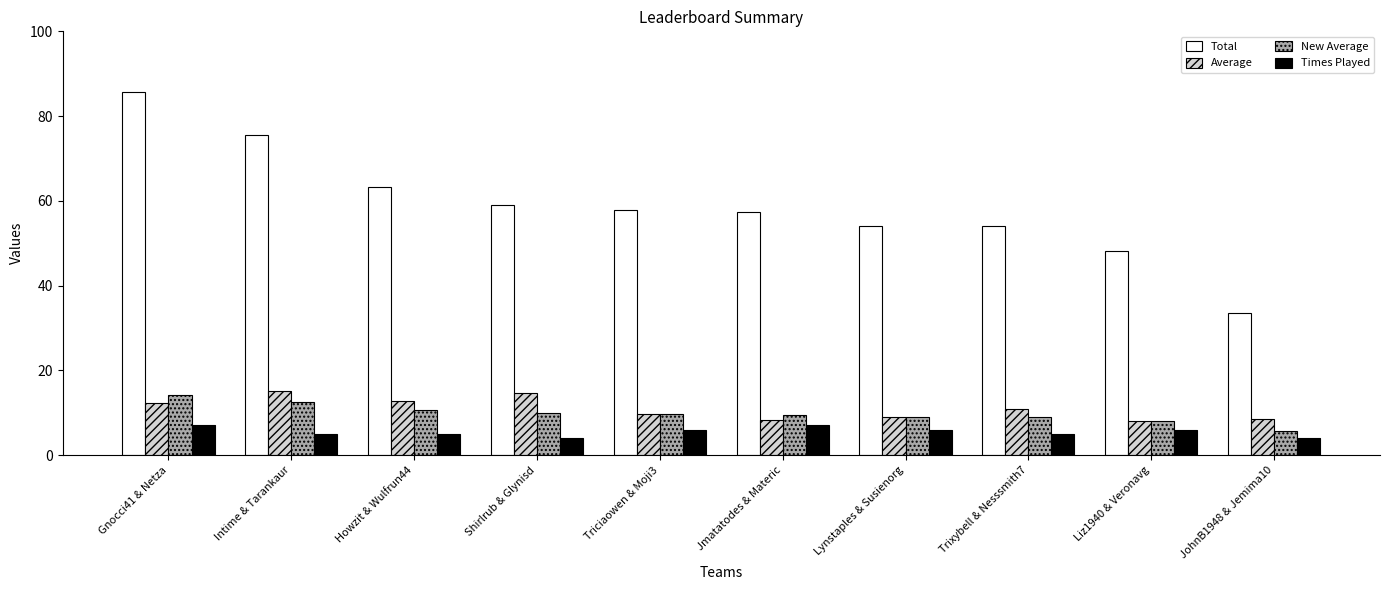

What is the difference between the Times Played values at Howzit & Wulfrun44 and Shirlrub & Glynisd?

1.0